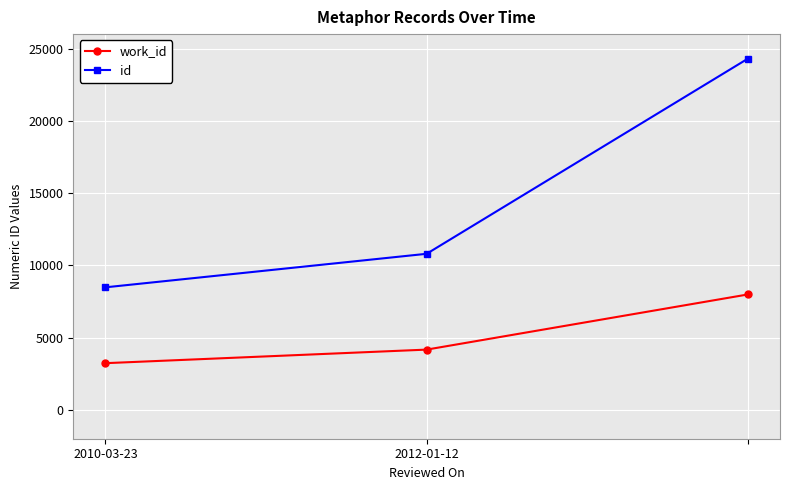

Does the chart display data point markers on the line(s)?

Yes